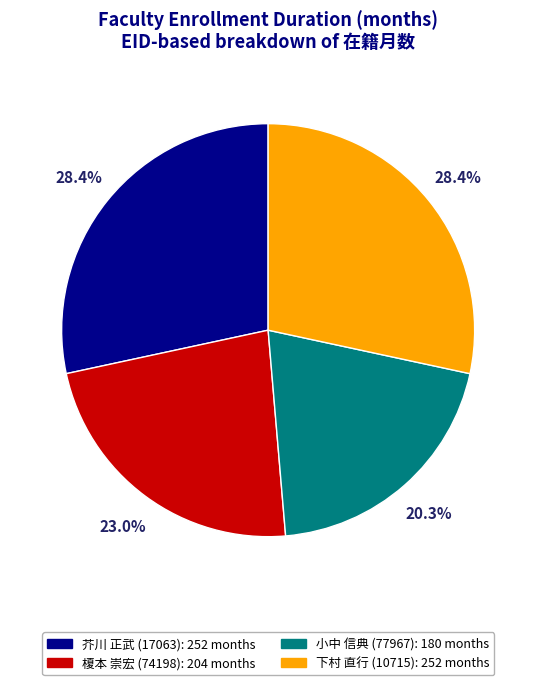

Does any single category account for the majority?

No